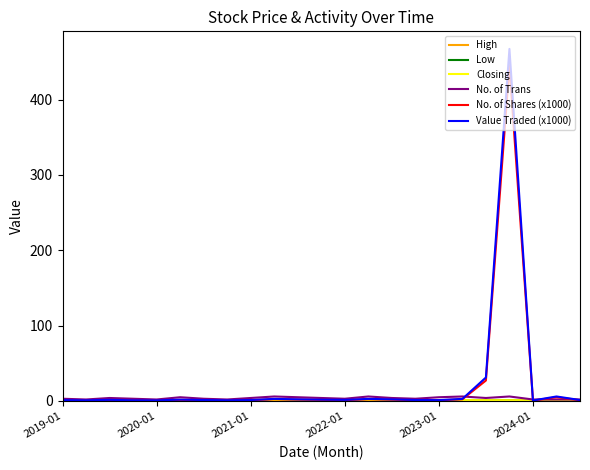

What is the maximum value shown in the chart?

467.3